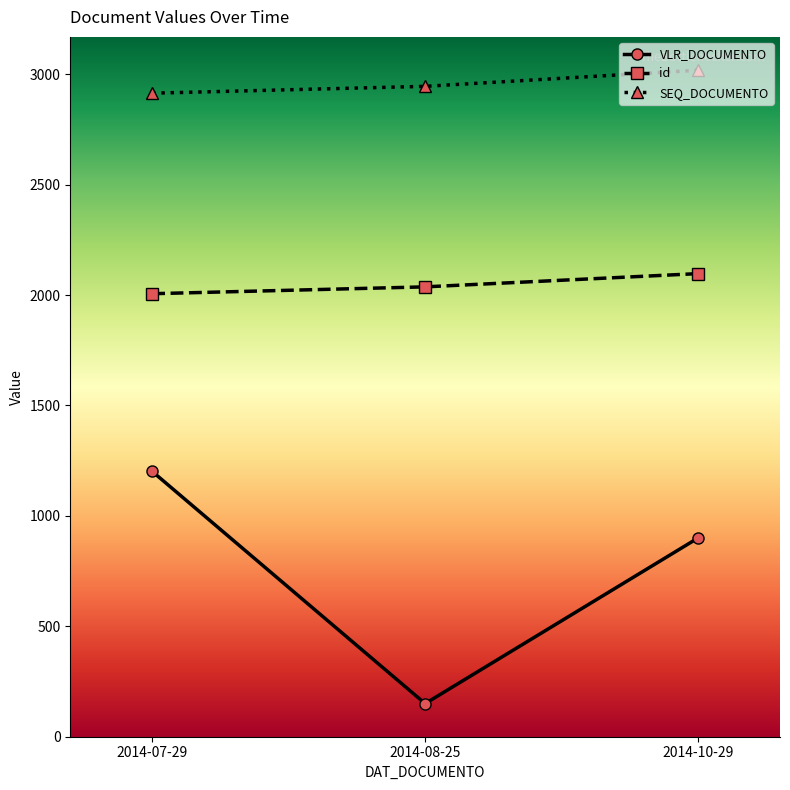

Does the chart have visible grid lines?

No